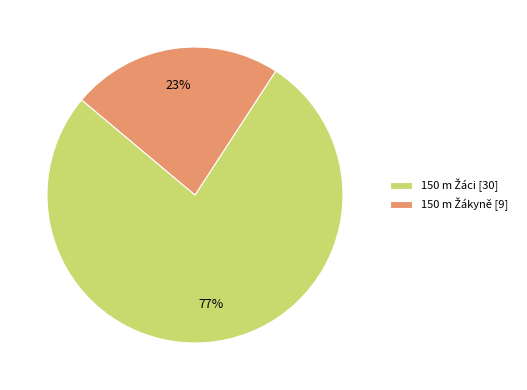

To the nearest percent, what is the difference between the largest and smallest slice percentages?

54%